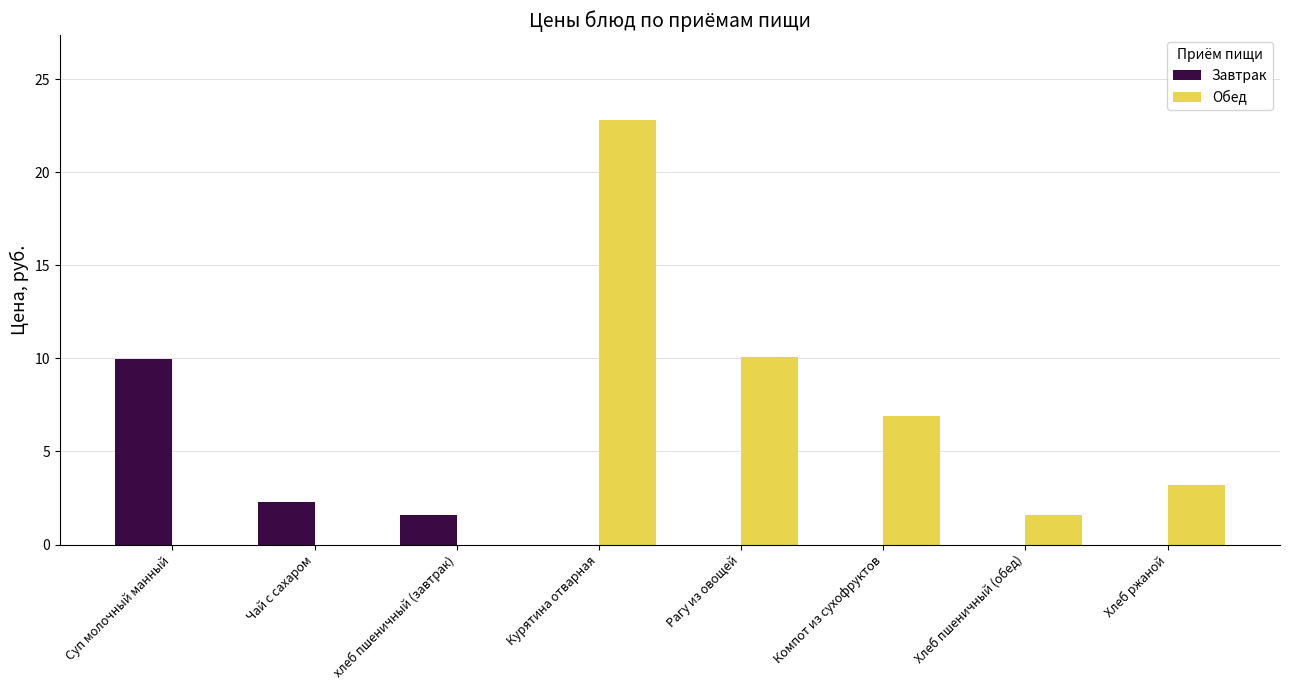

What is the sum of all Завтрак values?

13.8